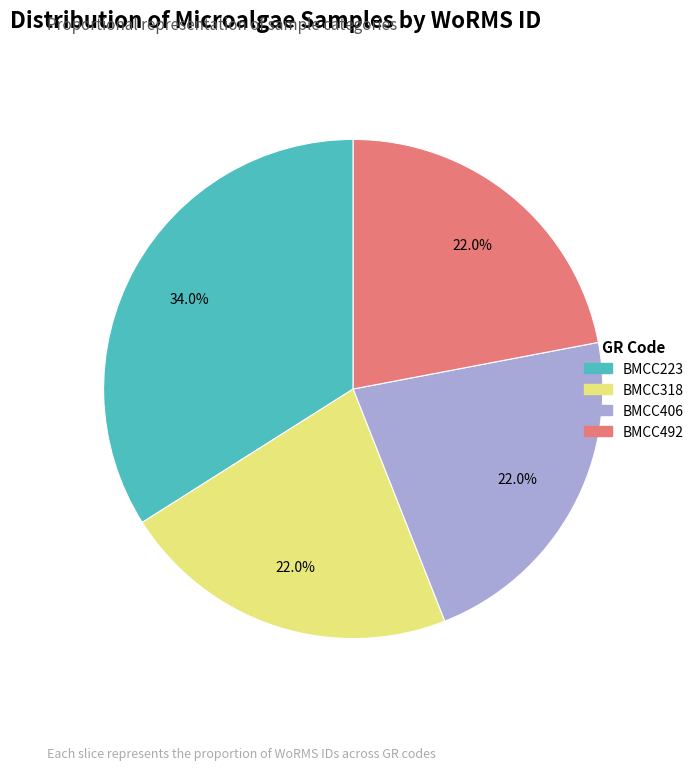

How many segments does this pie chart have?

4